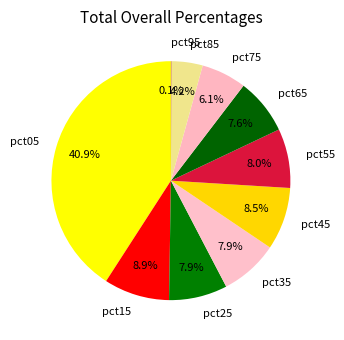

Does pct85 account for over 50% of the chart?

No